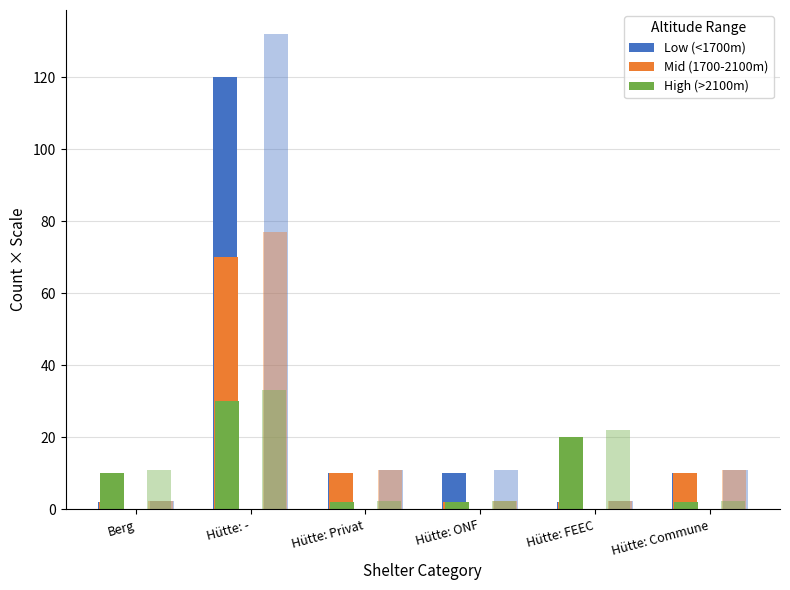

What is the label of the 4th bar from the right?

Hütte: Privat